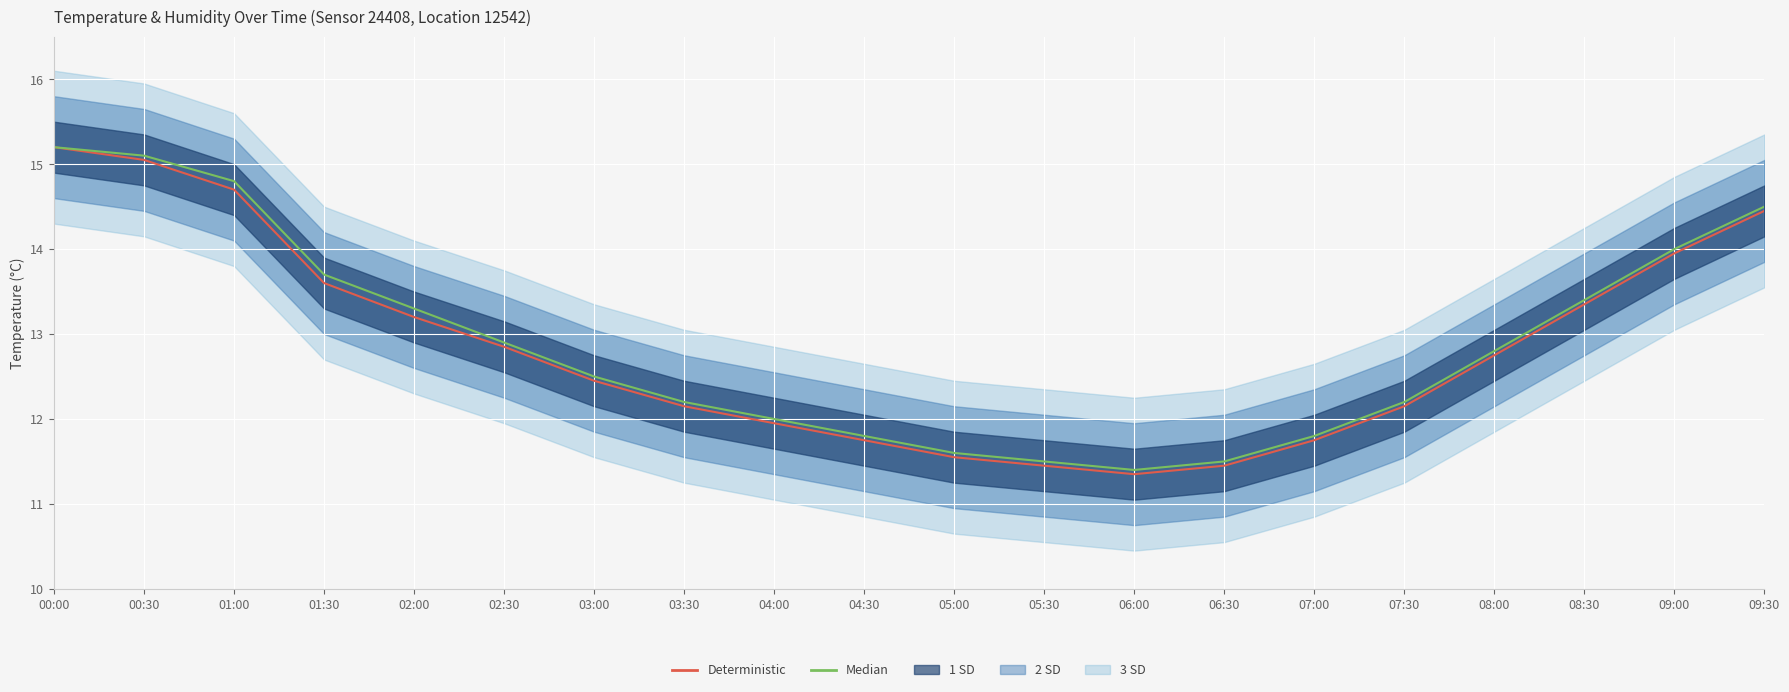

What is the difference between the maximum and second lowest values in the Deterministic series?

3.8